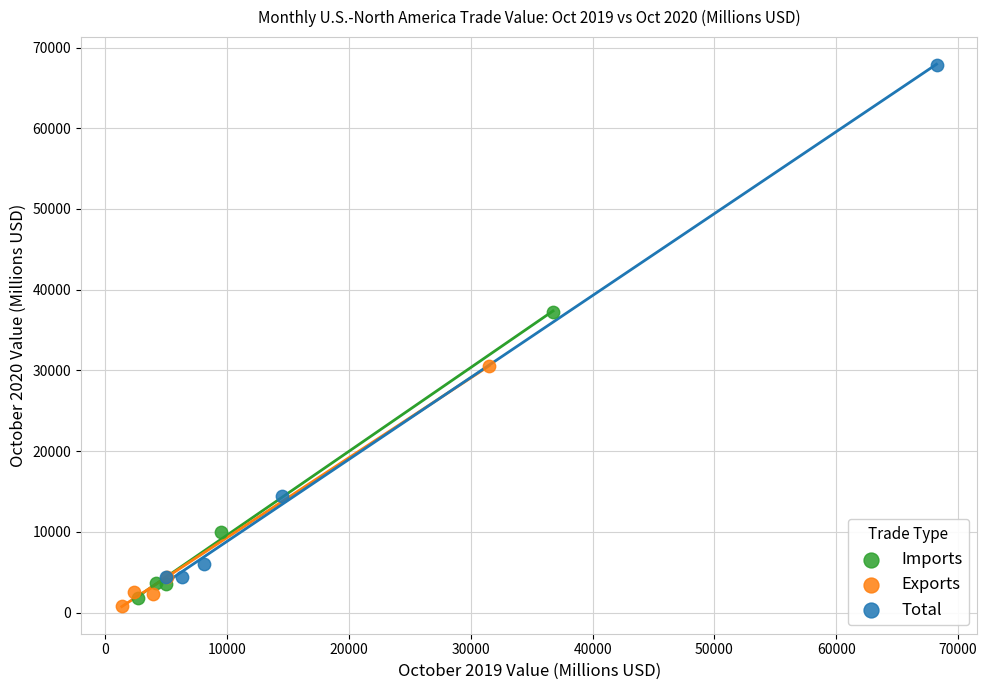

Which series has the largest Y range (max minus min)?

Total